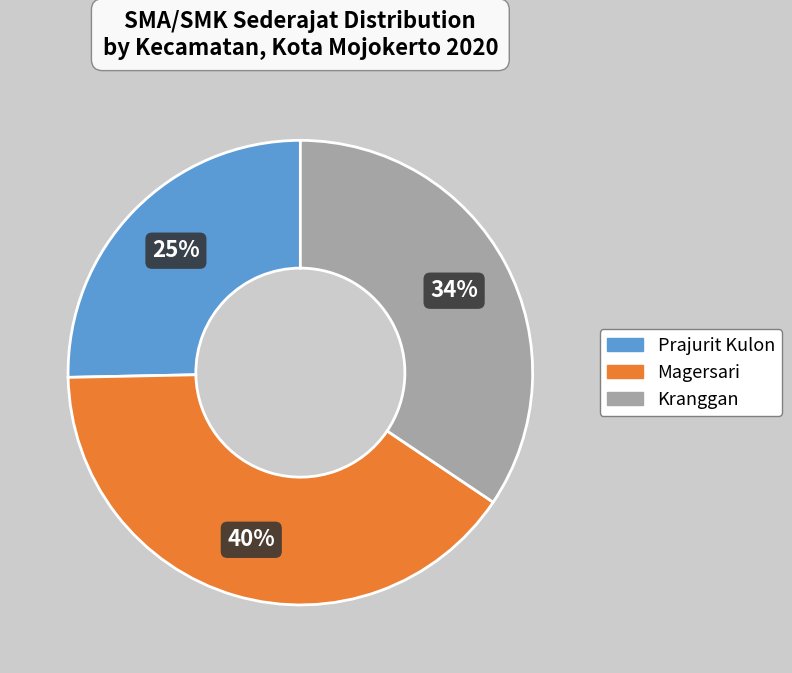

Which category has the biggest portion of the pie?

Magersari